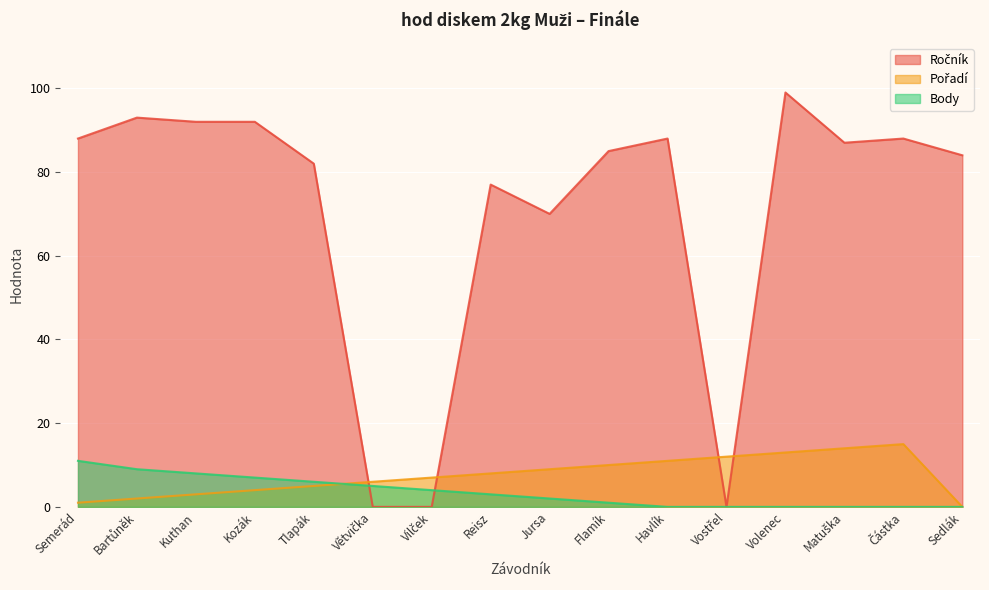

At Matuška, list the series in order from smallest to largest.

Body, Pořadí, Ročník